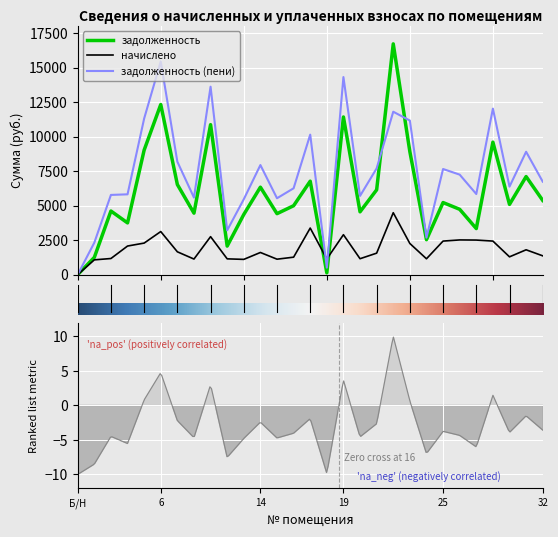

How many values in the задолженность (пени) series are below 6736?

14